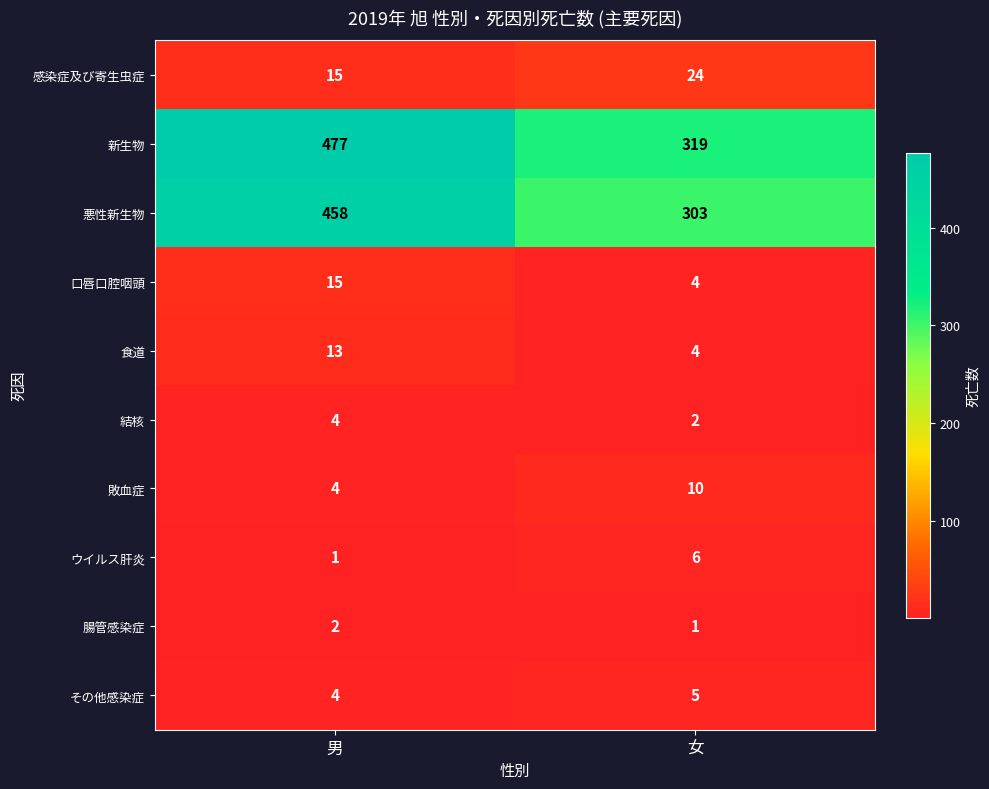

The value of 結核 at 男 is 6. True or false?

False